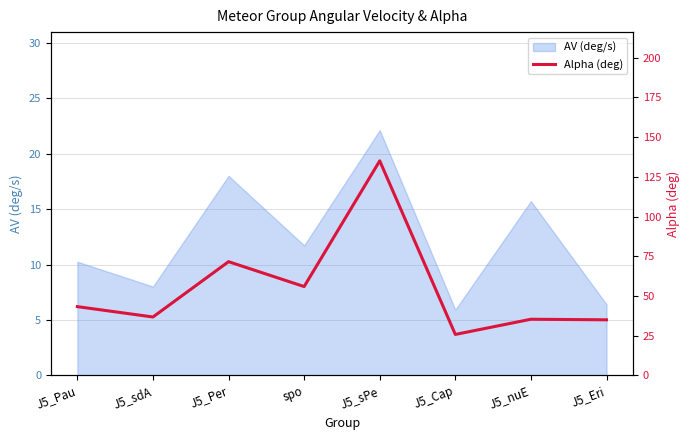

At which label does the data first exceed 43?

J5_Pau